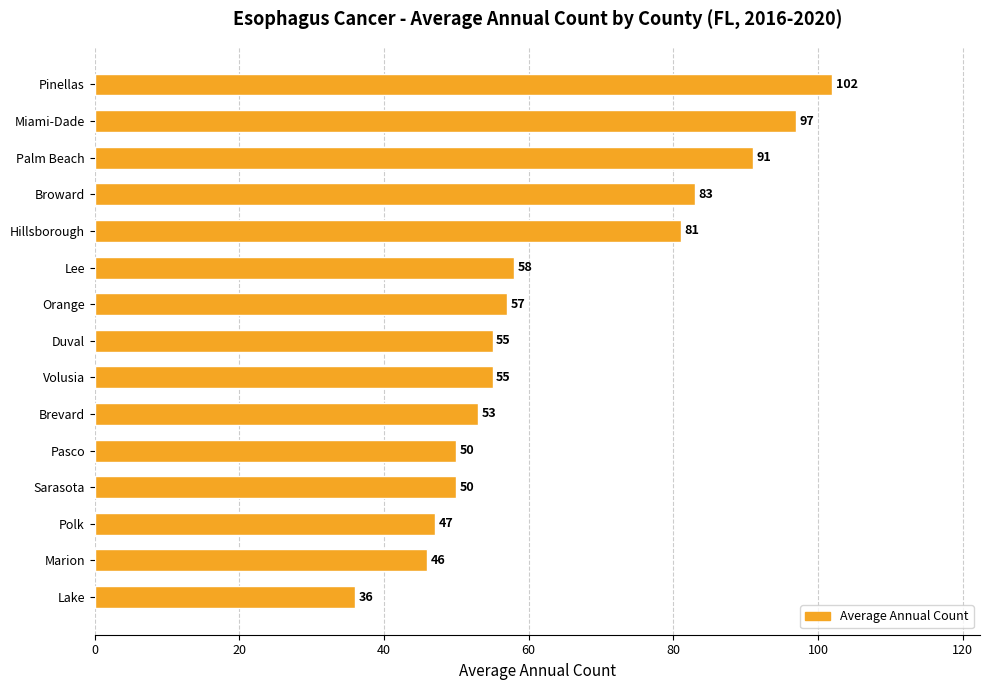

Reading top to bottom, list all the values displayed in this chart.

Pinellas=102	Miami-Dade=97	Palm Beach=91	Broward=83	Hillsborough=81	Lee=58	Orange=57	Duval=55	Volusia=55	Brevard=53	Pasco=50	Sarasota=50	Polk=47	Marion=46	Lake=36